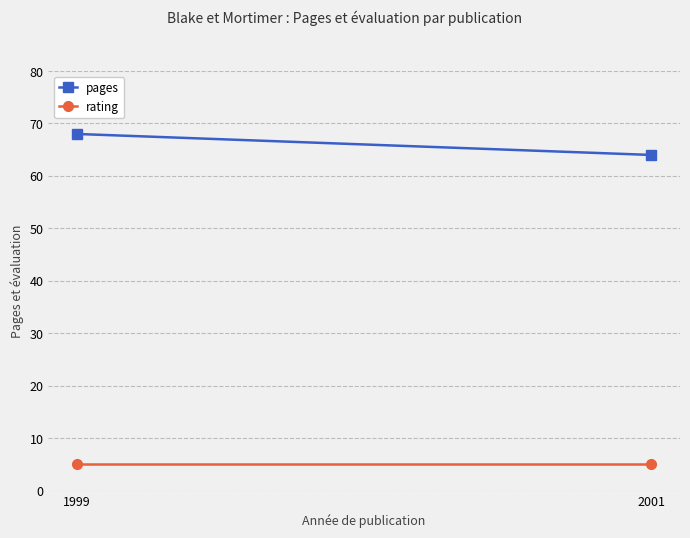

Rank the series at 2001 from lowest to highest value.

rating, pages